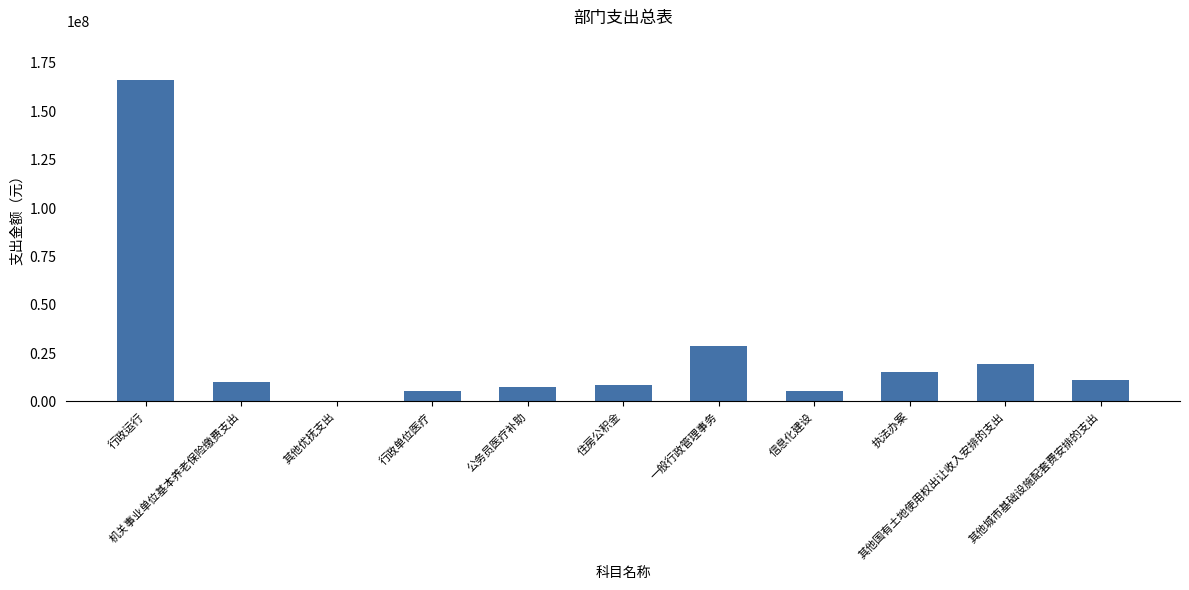

Count the number of categories in the chart.

11